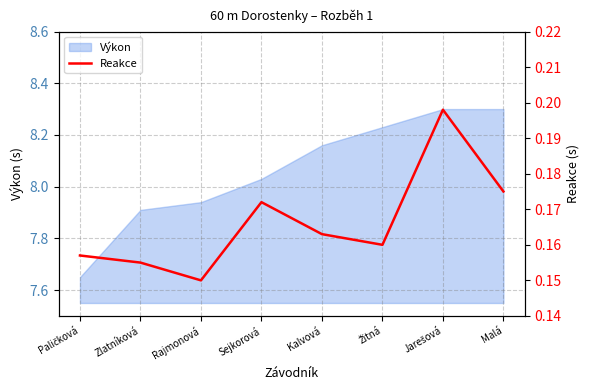

Does the chart display data point markers on the line(s)?

No